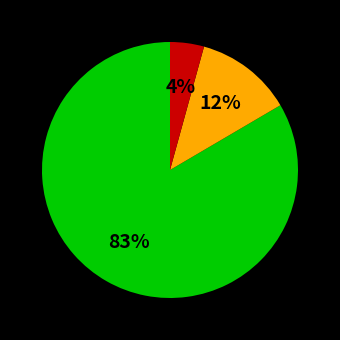

To the nearest percent, what is the average slice percentage?

33%